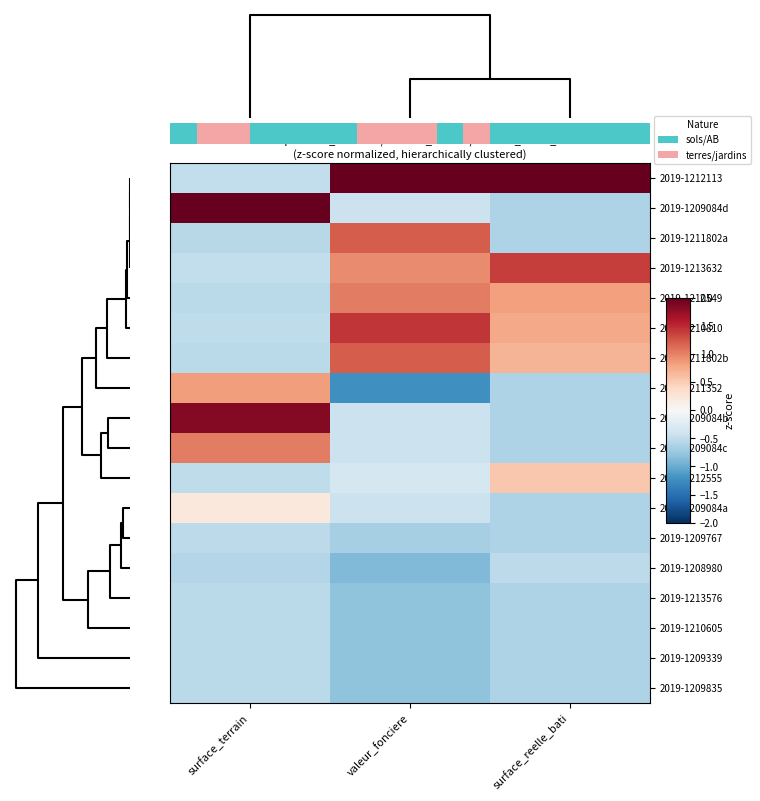

What is the average value of the 2019-1212555 series?

-0.1